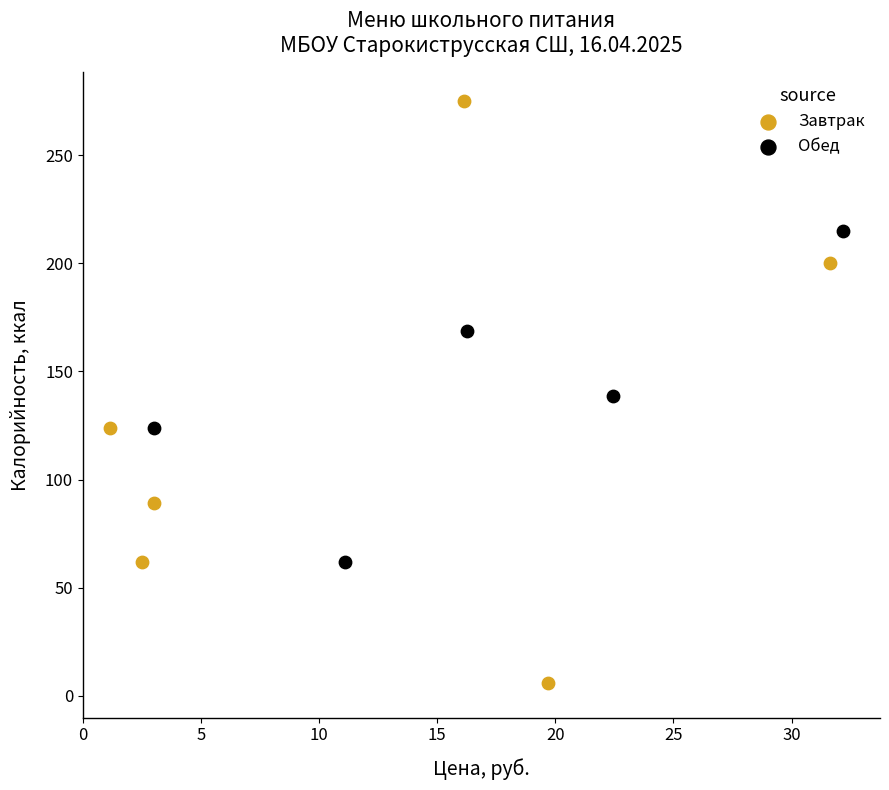

Which series reaches the minimum Y coordinate?

Завтрак